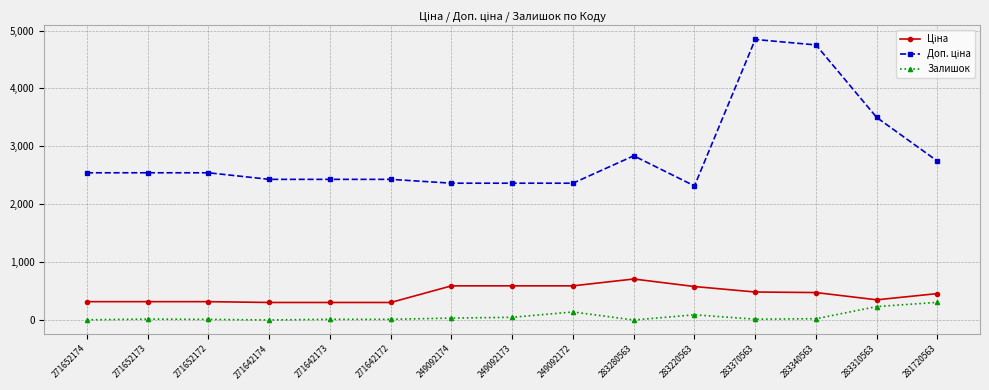

What value does the Залишок series have at 283310563?

233.0